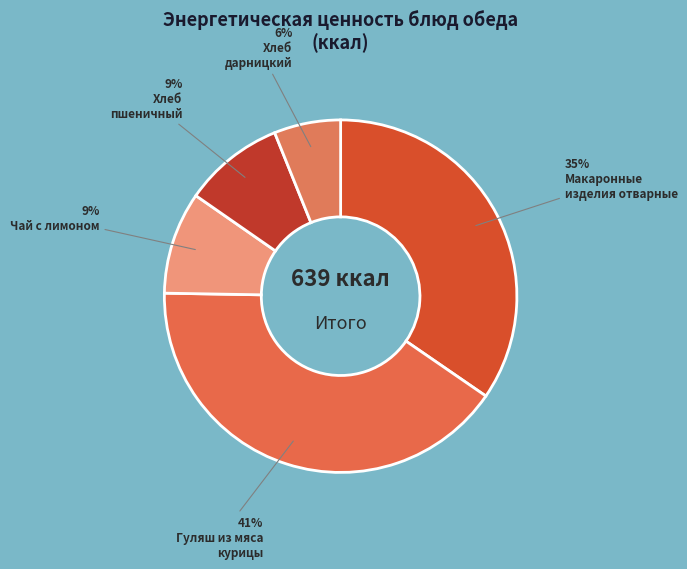

How many segments does this pie chart have?

5